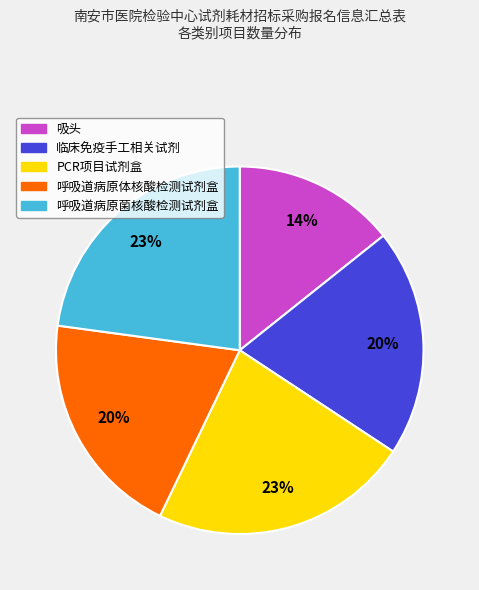

Does 呼吸道病原体核酸检测试剂盒 account for over 50% of the chart?

No